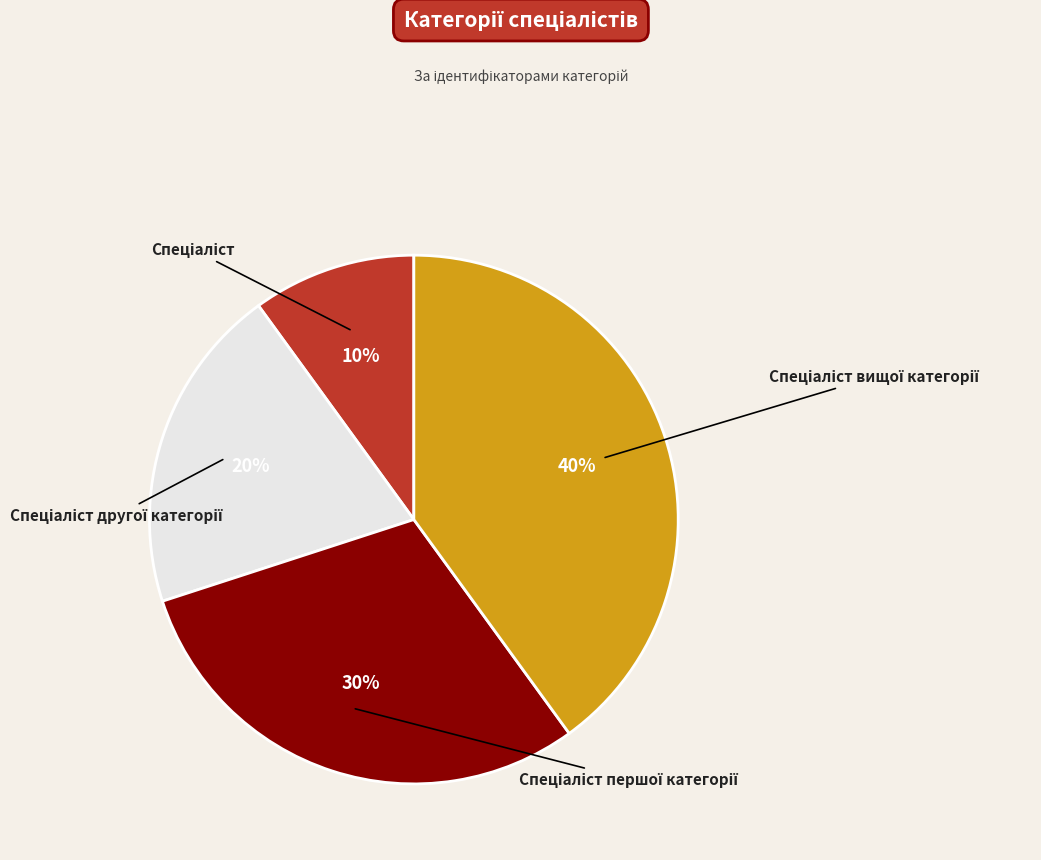

Is it true that Спеціаліст першої категорії is 30% of the pie?

True